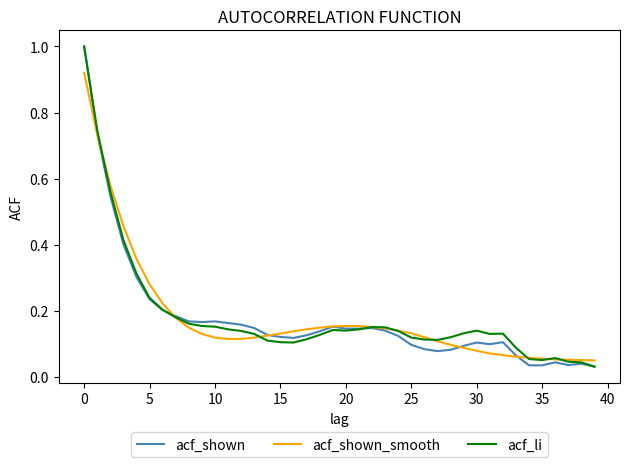

What is the sum of all acf_shown values?

7.1